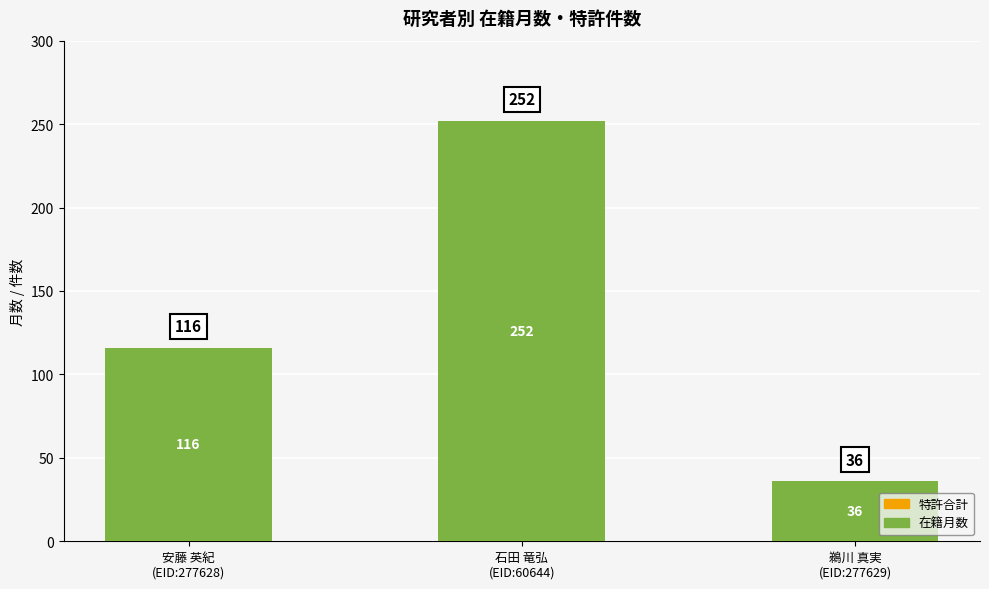

What is the average value?

135